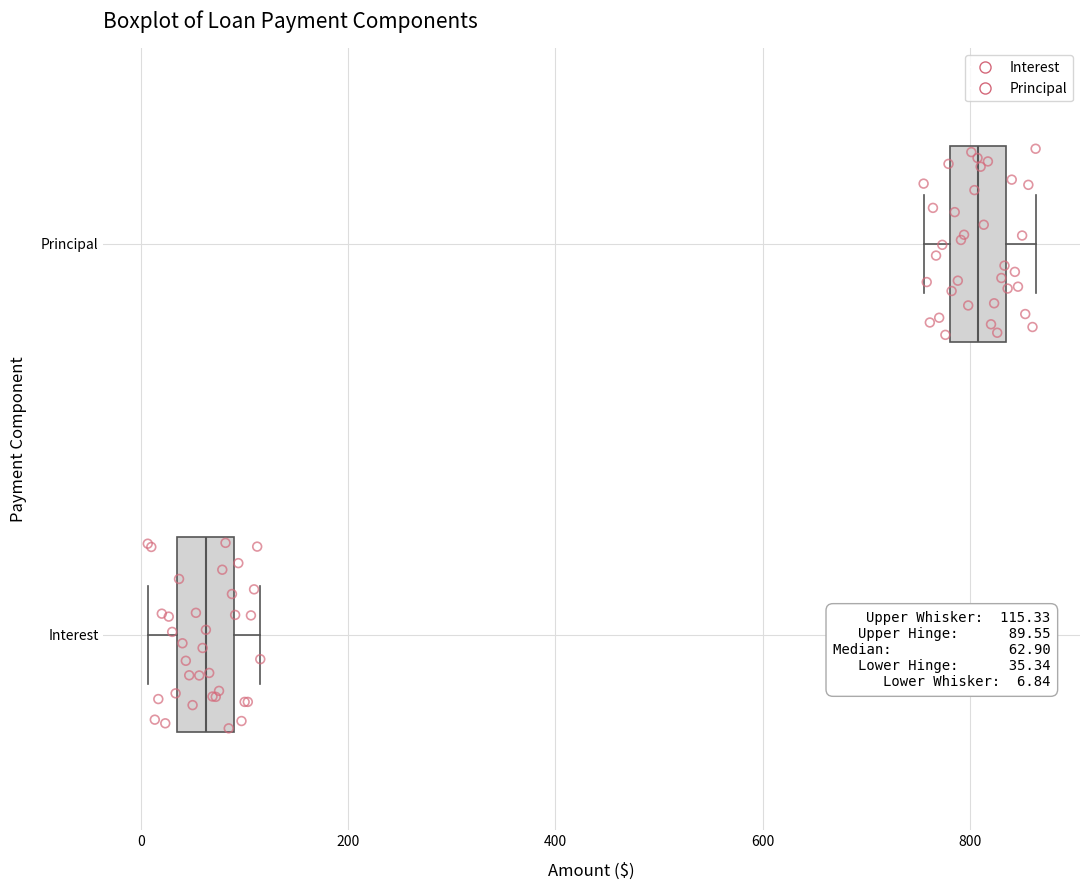

Which box's median line is the furthest to the left?

Interest